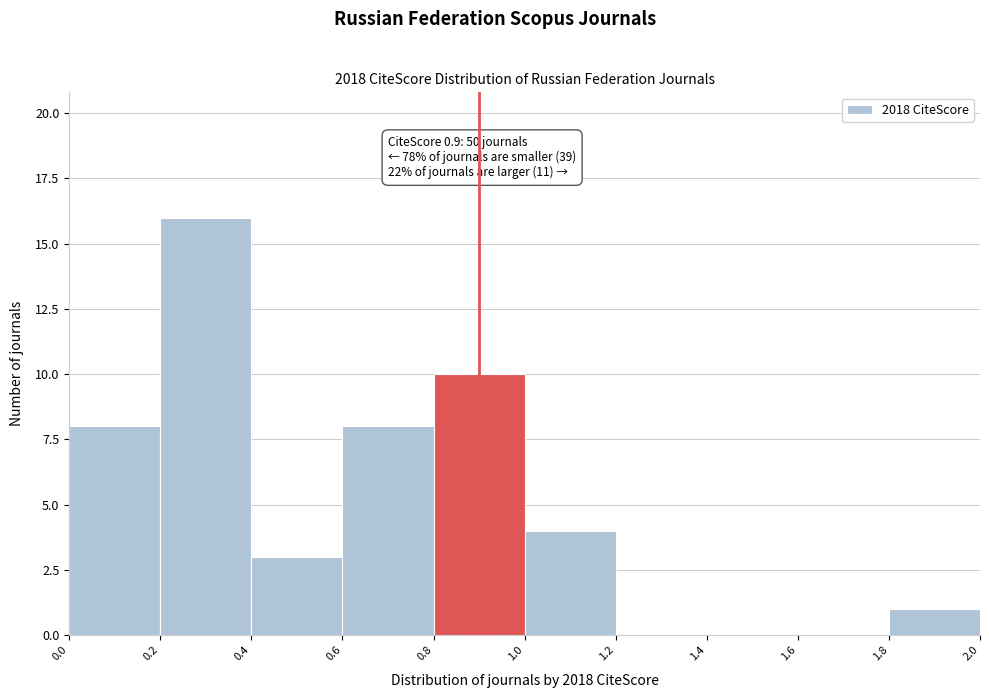

Which range on the x-axis has the tallest bar?

0.2 to 0.4